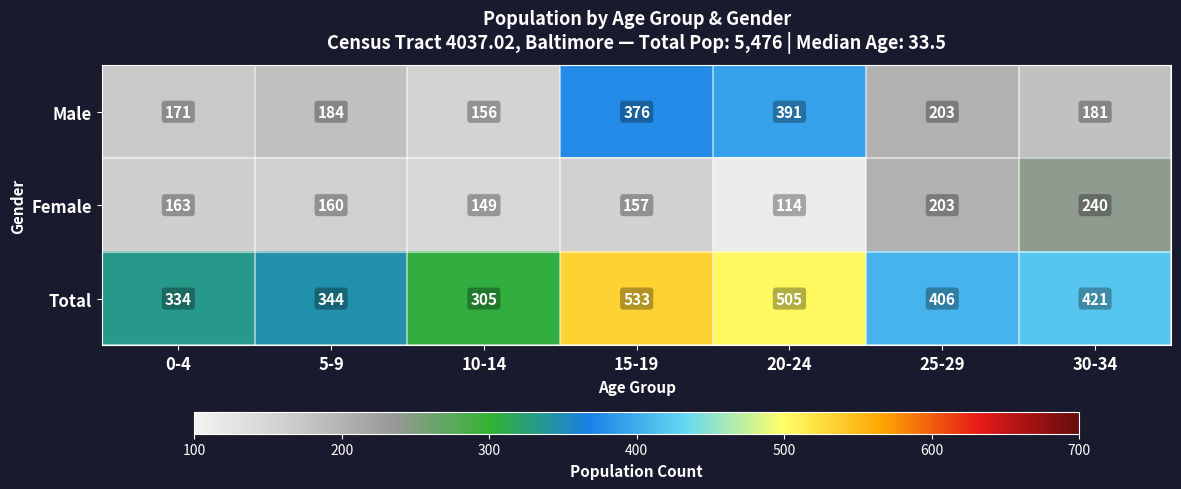

Reading left to right, transcribe all the data shown in this chart.

Male: 0-4=171	5-9=184	10-14=156	15-19=376	20-24=391	25-29=203	30-34=181
Female: 0-4=163	5-9=160	10-14=149	15-19=157	20-24=114	25-29=203	30-34=240
Total: 0-4=334	5-9=344	10-14=305	15-19=533	20-24=505	25-29=406	30-34=421